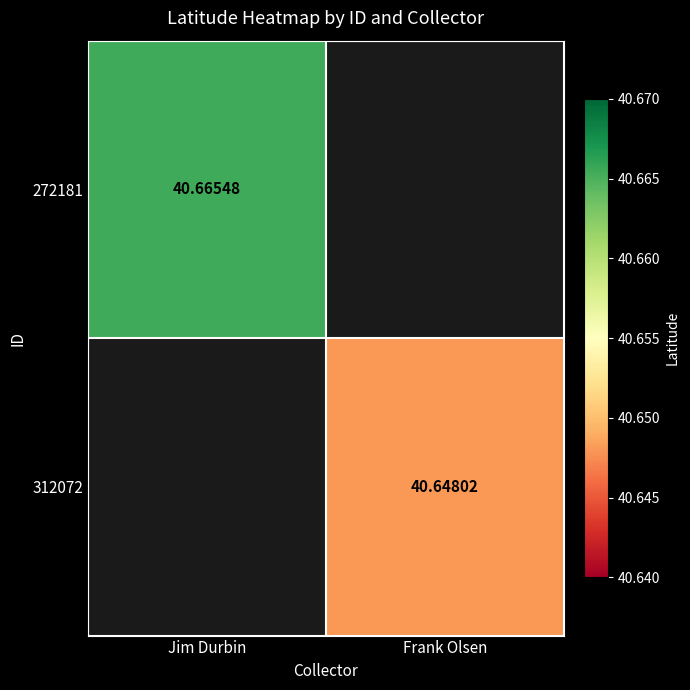

At how many categories does at least one series exceed 40?

2